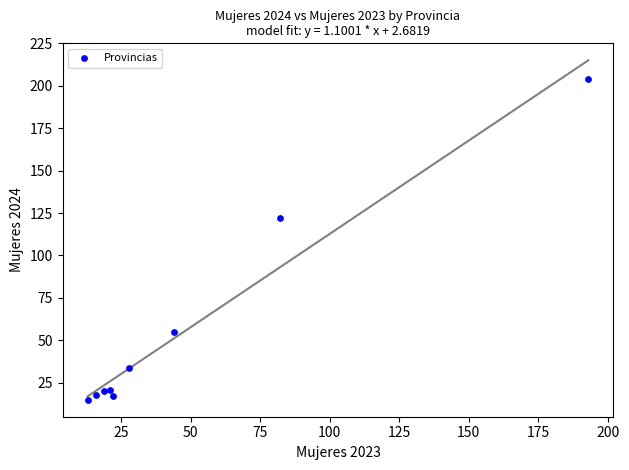

What is the average X value?

49